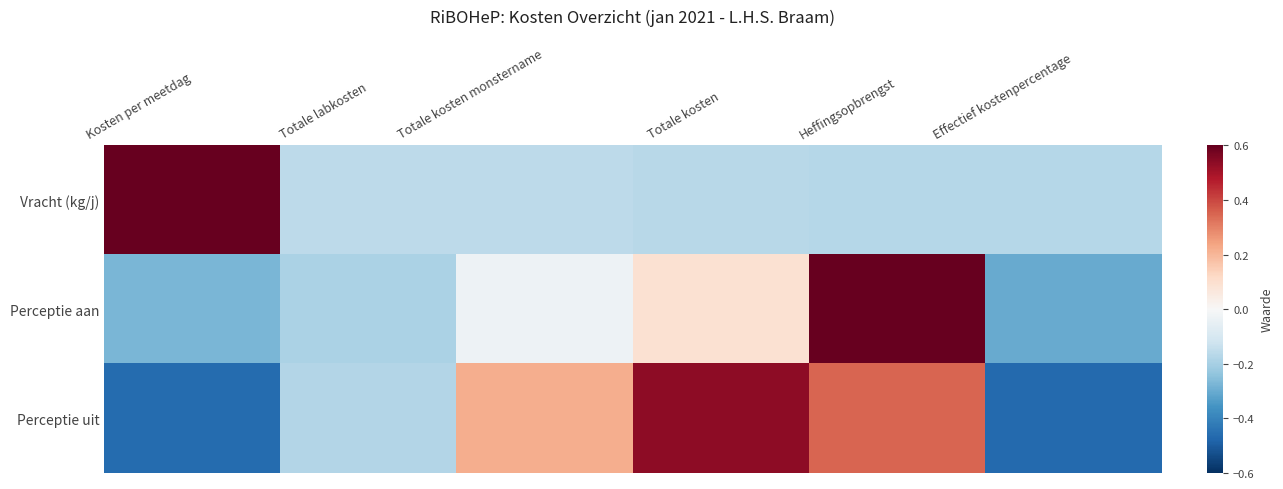

How many series are shown in this chart?

3